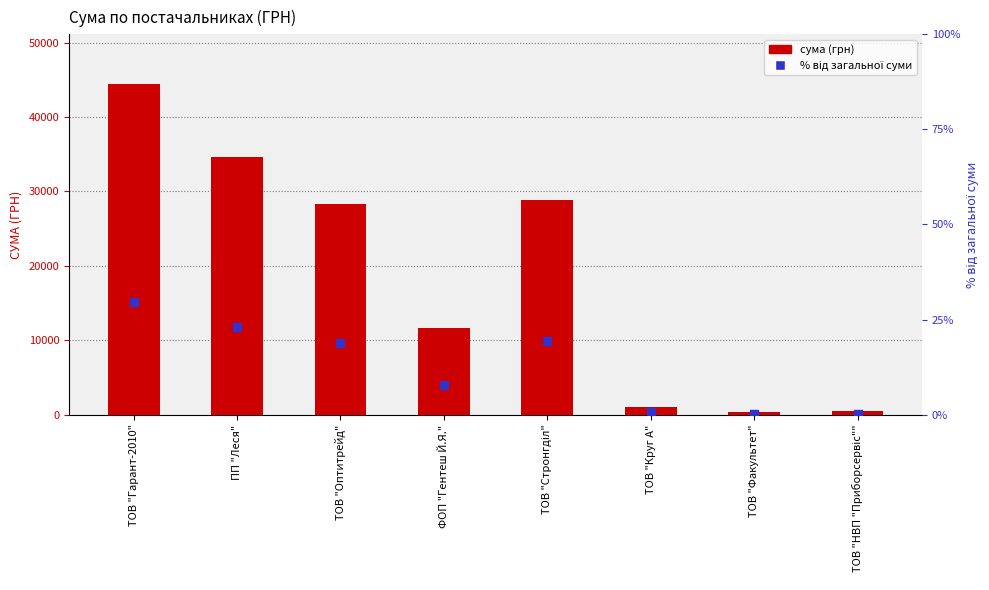

Is the value of % від загальної суми at ТОВ "Оптитрейд" greater than the value of сума (грн) at ФОП "Гентеш Й.Я."?

No